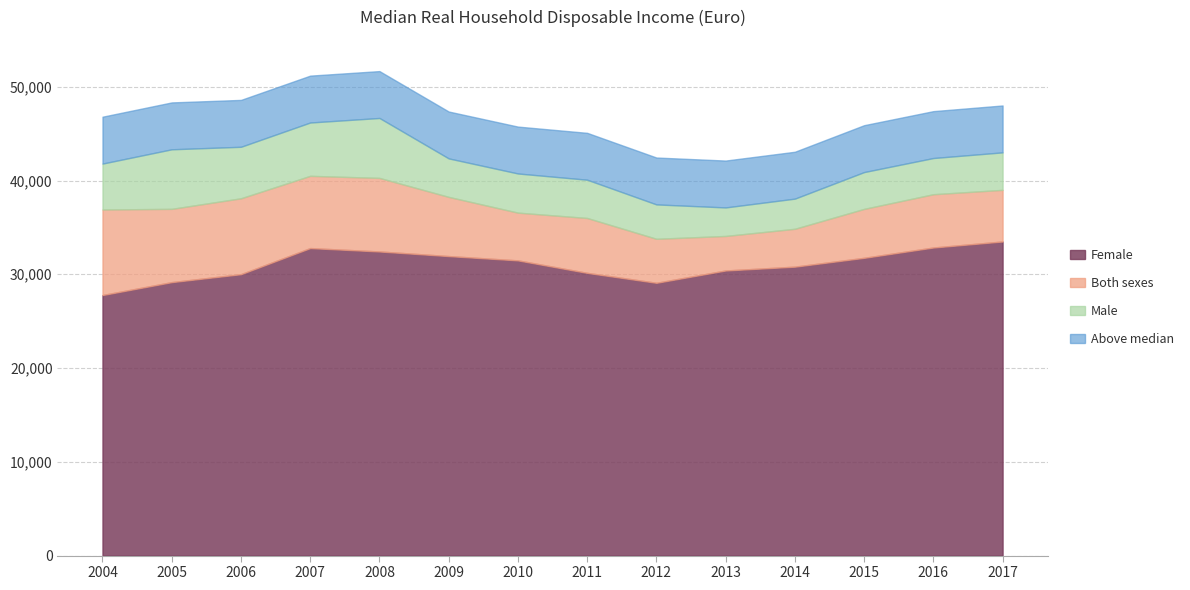

True or false: Male and Both sexes cross at least once.

False